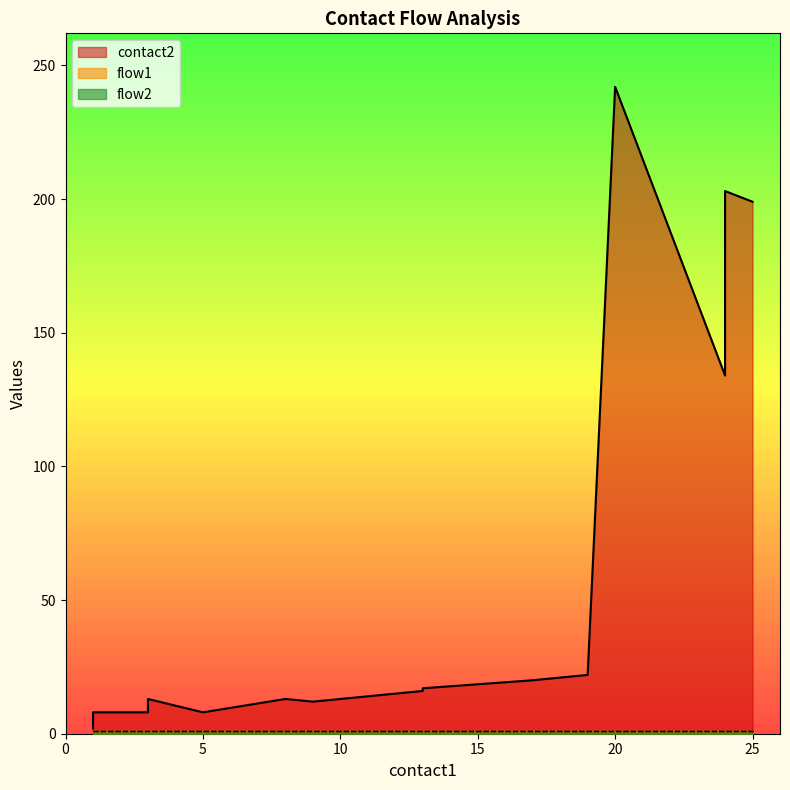

The flow1 series shows 2 at 5. True or false?

False